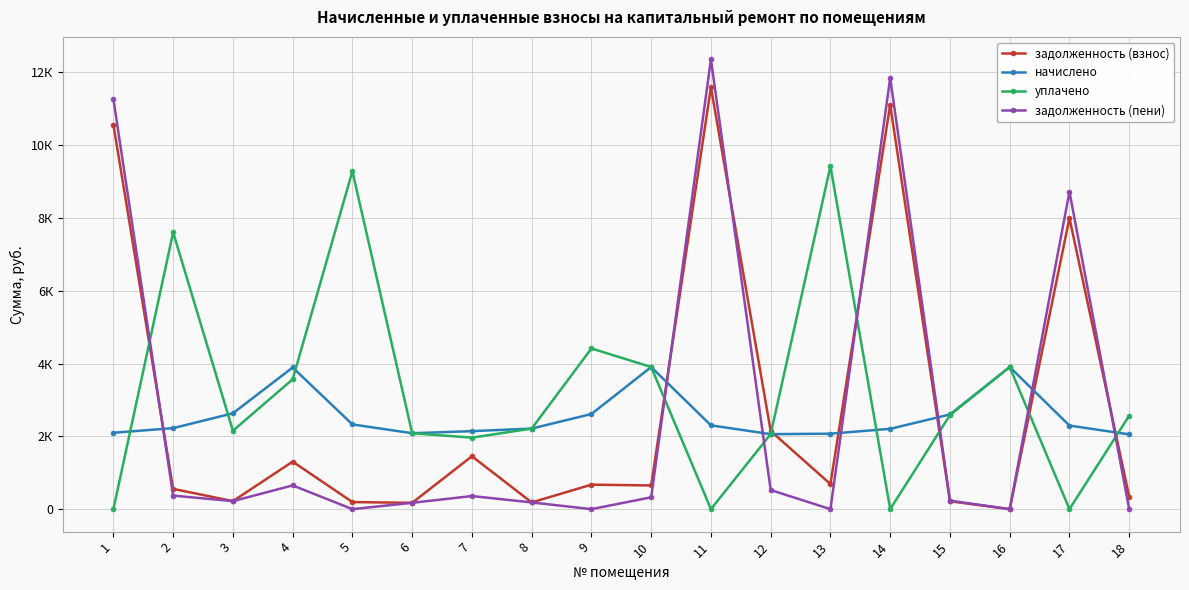

At 17, list the series in order from smallest to largest.

уплачено, начислено, задолженность (взнос), задолженность (пени)